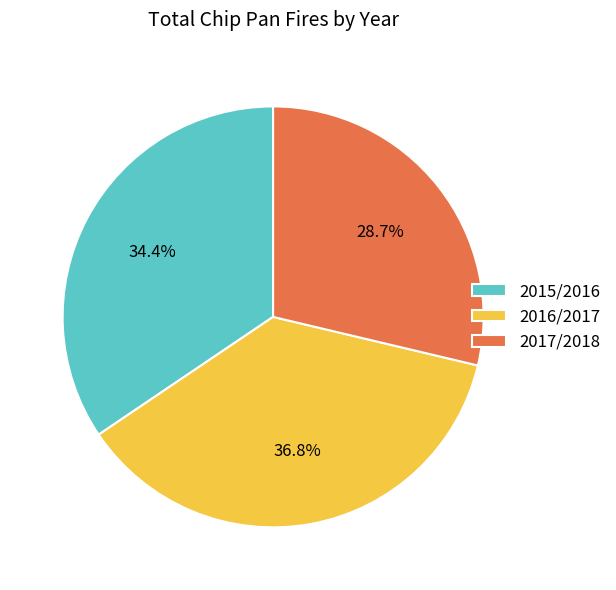

How many slices are in this pie chart?

3